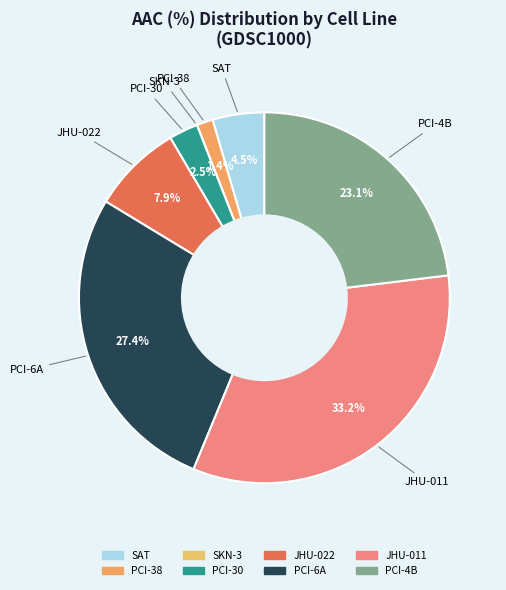

What is the total percentage of PCI-30 and PCI-4B?

25.6%